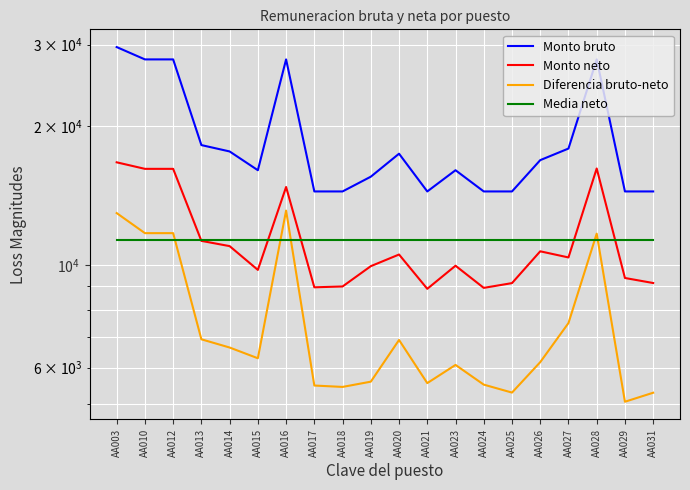

What is the value of the Diferencia bruto-neto point at the 17th from the left?

7488.3